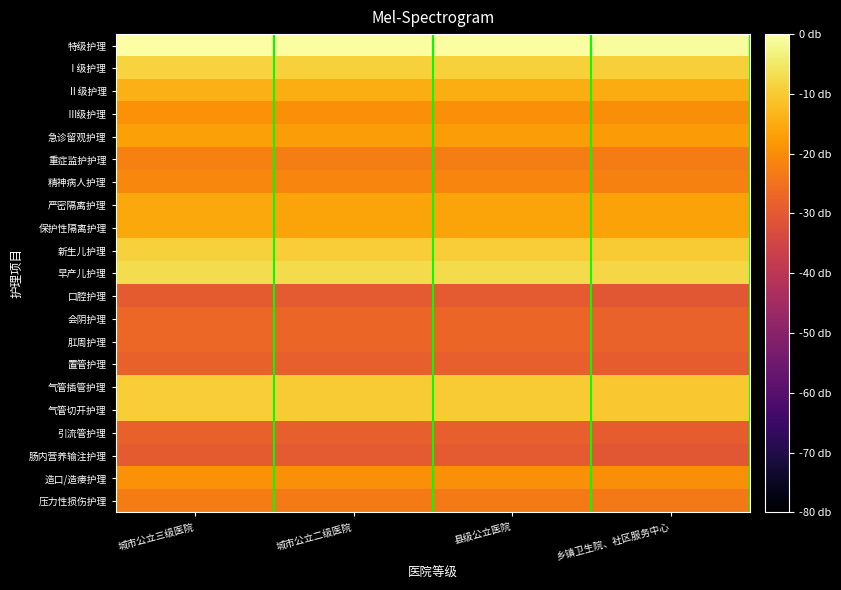

Reading right to left, extract all data points from this chart.

特级护理: 乡镇卫生院、社区服务中心=-0.9	县级公立医院=-0.4	城市公立二级医院=-0.4	城市公立三级医院=0.0
Ⅰ级护理: 乡镇卫生院、社区服务中心=-9.4	县级公立医院=-8.9	城市公立二级医院=-8.9	城市公立三级医院=-8.5
Ⅱ级护理: 乡镇卫生院、社区服务中心=-14.9	县级公立医院=-14.4	城市公立二级医院=-14.4	城市公立三级医院=-14.0
Ⅲ级护理: 乡镇卫生院、社区服务中心=-20.0	县级公立医院=-19.5	城市公立二级医院=-19.5	城市公立三级医院=-19.1
急诊留观护理: 乡镇卫生院、社区服务中心=-17.7	县级公立医院=-17.3	城市公立二级医院=-17.3	城市公立三级医院=-16.8
重症监护护理: 乡镇卫生院、社区服务中心=-23.1	县级公立医院=-22.6	城市公立二级医院=-22.6	城市公立三级医院=-22.2
精神病人护理: 乡镇卫生院、社区服务中心=-21.9	县级公立医院=-21.5	城市公立二级医院=-21.5	城市公立三级医院=-21.0
严密隔离护理: 乡镇卫生院、社区服务中心=-16.5	县级公立医院=-16.0	城市公立二级医院=-16.0	城市公立三级医院=-15.6
保护性隔离护理: 乡镇卫生院、社区服务中心=-16.5	县级公立医院=-16.0	城市公立二级医院=-16.0	城市公立三级医院=-15.6
新生儿护理: 乡镇卫生院、社区服务中心=-9.9	县级公立医院=-9.4	城市公立二级医院=-9.4	城市公立三级医院=-9.0
早产儿护理: 乡镇卫生院、社区服务中心=-7.9	县级公立医院=-7.4	城市公立二级医院=-7.4	城市公立三级医院=-6.9
口腔护理: 乡镇卫生院、社区服务中心=-30.5	县级公立医院=-30.0	城市公立二级医院=-30.0	城市公立三级医院=-29.5
会阴护理: 乡镇卫生院、社区服务中心=-28.0	县级公立医院=-27.5	城市公立二级医院=-27.5	城市公立三级医院=-27.0
肛周护理: 乡镇卫生院、社区服务中心=-28.0	县级公立医院=-27.5	城市公立二级医院=-27.5	城市公立三级医院=-27.0
置管护理: 乡镇卫生院、社区服务中心=-29.1	县级公立医院=-28.7	城市公立二级医院=-28.7	城市公立三级医院=-28.2
气管插管护理: 乡镇卫生院、社区服务中心=-10.5	县级公立医院=-10.0	城市公立二级医院=-10.0	城市公立三级医院=-9.5
气管切开护理: 乡镇卫生院、社区服务中心=-10.5	县级公立医院=-10.0	城市公立二级医院=-10.0	城市公立三级医院=-9.5
引流管护理: 乡镇卫生院、社区服务中心=-29.1	县级公立医院=-28.7	城市公立二级医院=-28.7	城市公立三级医院=-28.2
肠内营养输注护理: 乡镇卫生院、社区服务中心=-30.5	县级公立医院=-30.0	城市公立二级医院=-30.0	城市公立三级医院=-29.5
造口/造瘘护理: 乡镇卫生院、社区服务中心=-20.0	县级公立医院=-19.5	城市公立二级医院=-19.5	城市公立三级医院=-19.1
压力性损伤护理: 乡镇卫生院、社区服务中心=-23.7	县级公立医院=-23.3	城市公立二级医院=-23.3	城市公立三级医院=-22.8